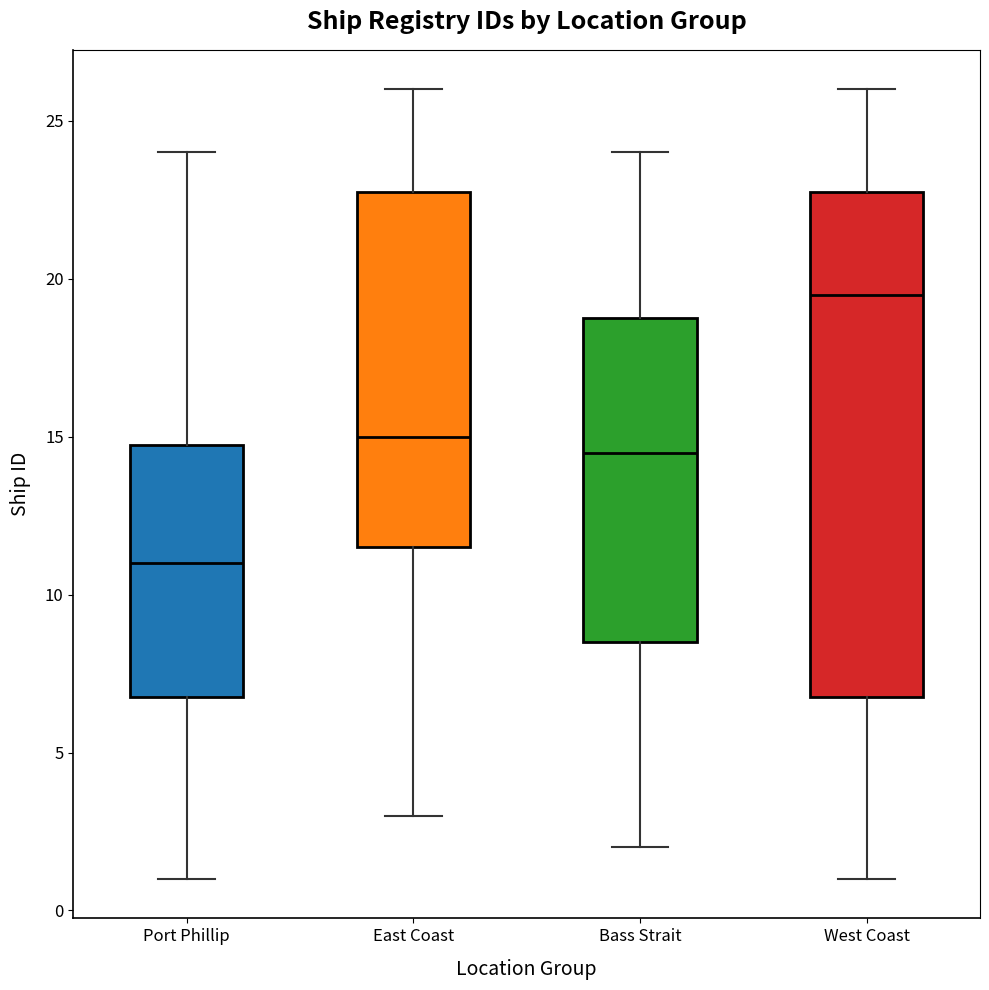

Where does the median line of the box for West Coast sit on the y-axis? The values are not printed on the chart, so give them approximately, as read against the axis.

19.5